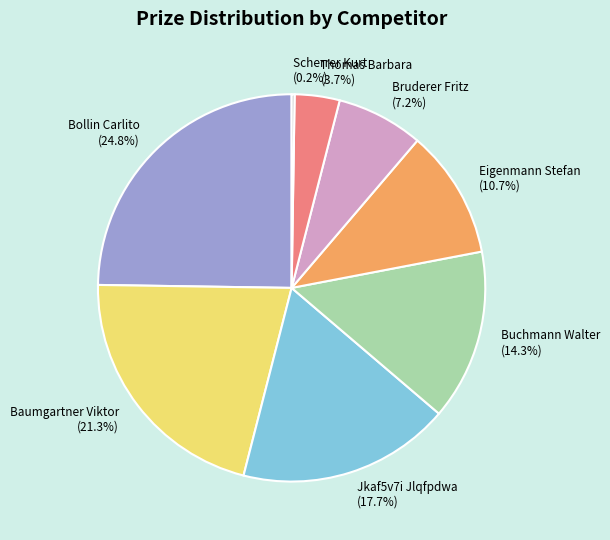

To the nearest percent, what is the average slice percentage?

12%